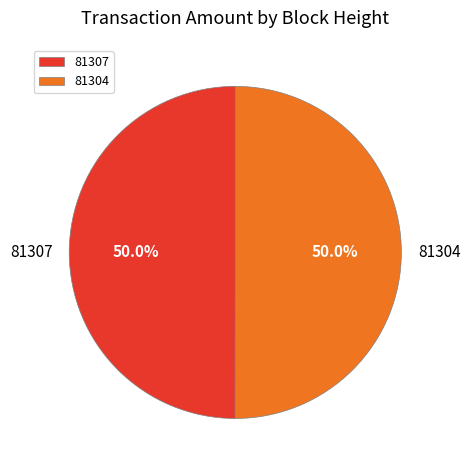

Approximately how many times larger is the value at 81304 compared to 81307?

1.0